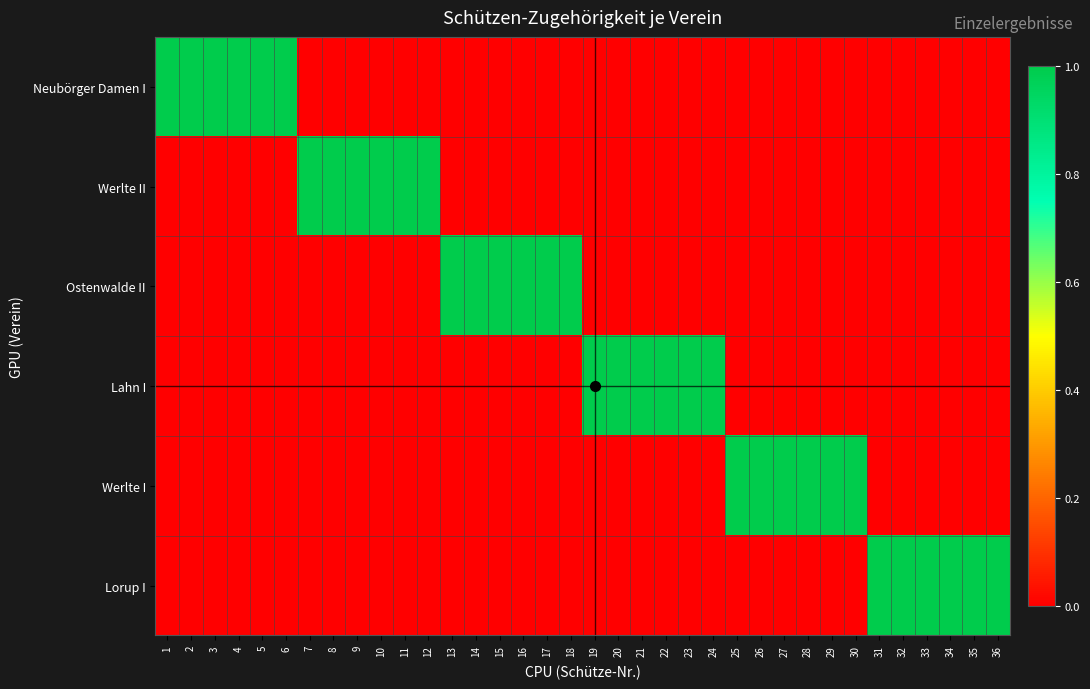

Reading left to right, transcribe all the data shown in this chart.

Neubörger Damen I: 1=1	2=1	3=1	4=1	5=1	6=1	7=0	8=0	9=0	10=0	11=0	12=0	13=0	14=0	15=0	16=0	17=0	18=0	19=0	20=0	21=0	22=0	23=0	24=0	25=0	26=0	27=0	28=0	29=0	30=0	31=0	32=0	33=0	34=0	35=0	36=0
Werlte II: 1=0	2=0	3=0	4=0	5=0	6=0	7=1	8=1	9=1	10=1	11=1	12=1	13=0	14=0	15=0	16=0	17=0	18=0	19=0	20=0	21=0	22=0	23=0	24=0	25=0	26=0	27=0	28=0	29=0	30=0	31=0	32=0	33=0	34=0	35=0	36=0
Ostenwalde II: 1=0	2=0	3=0	4=0	5=0	6=0	7=0	8=0	9=0	10=0	11=0	12=0	13=1	14=1	15=1	16=1	17=1	18=1	19=0	20=0	21=0	22=0	23=0	24=0	25=0	26=0	27=0	28=0	29=0	30=0	31=0	32=0	33=0	34=0	35=0	36=0
Lahn I: 1=0	2=0	3=0	4=0	5=0	6=0	7=0	8=0	9=0	10=0	11=0	12=0	13=0	14=0	15=0	16=0	17=0	18=0	19=1	20=1	21=1	22=1	23=1	24=1	25=0	26=0	27=0	28=0	29=0	30=0	31=0	32=0	33=0	34=0	35=0	36=0
Werlte I: 1=0	2=0	3=0	4=0	5=0	6=0	7=0	8=0	9=0	10=0	11=0	12=0	13=0	14=0	15=0	16=0	17=0	18=0	19=0	20=0	21=0	22=0	23=0	24=0	25=1	26=1	27=1	28=1	29=1	30=1	31=0	32=0	33=0	34=0	35=0	36=0
Lorup I: 1=0	2=0	3=0	4=0	5=0	6=0	7=0	8=0	9=0	10=0	11=0	12=0	13=0	14=0	15=0	16=0	17=0	18=0	19=0	20=0	21=0	22=0	23=0	24=0	25=0	26=0	27=0	28=0	29=0	30=0	31=1	32=1	33=1	34=1	35=1	36=1